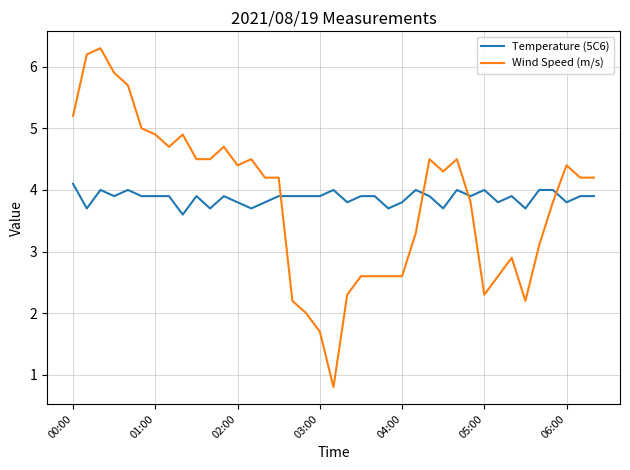

What is the greatest value displayed?

6.3